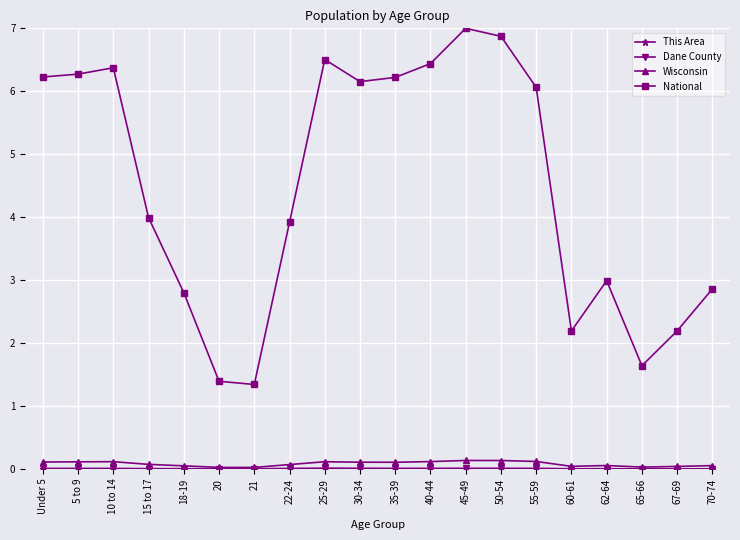

Between 18-19 and 40-44, which series saw the biggest shift?

National